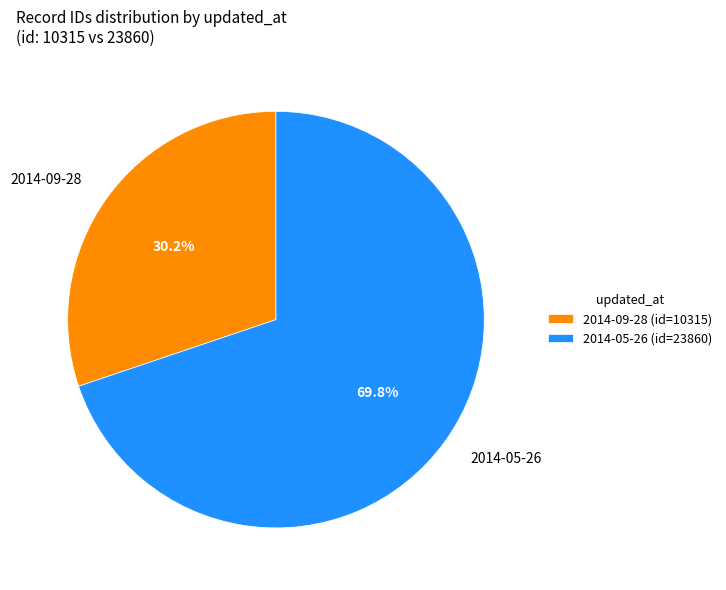

Does any single category account for the majority?

Yes